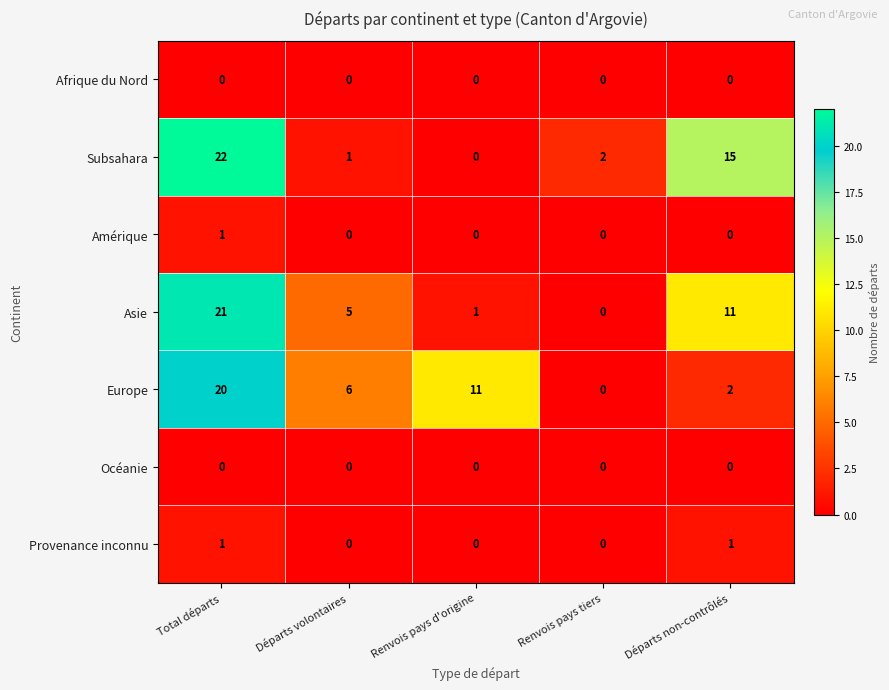

Which series has the largest range (max minus min)?

Subsahara